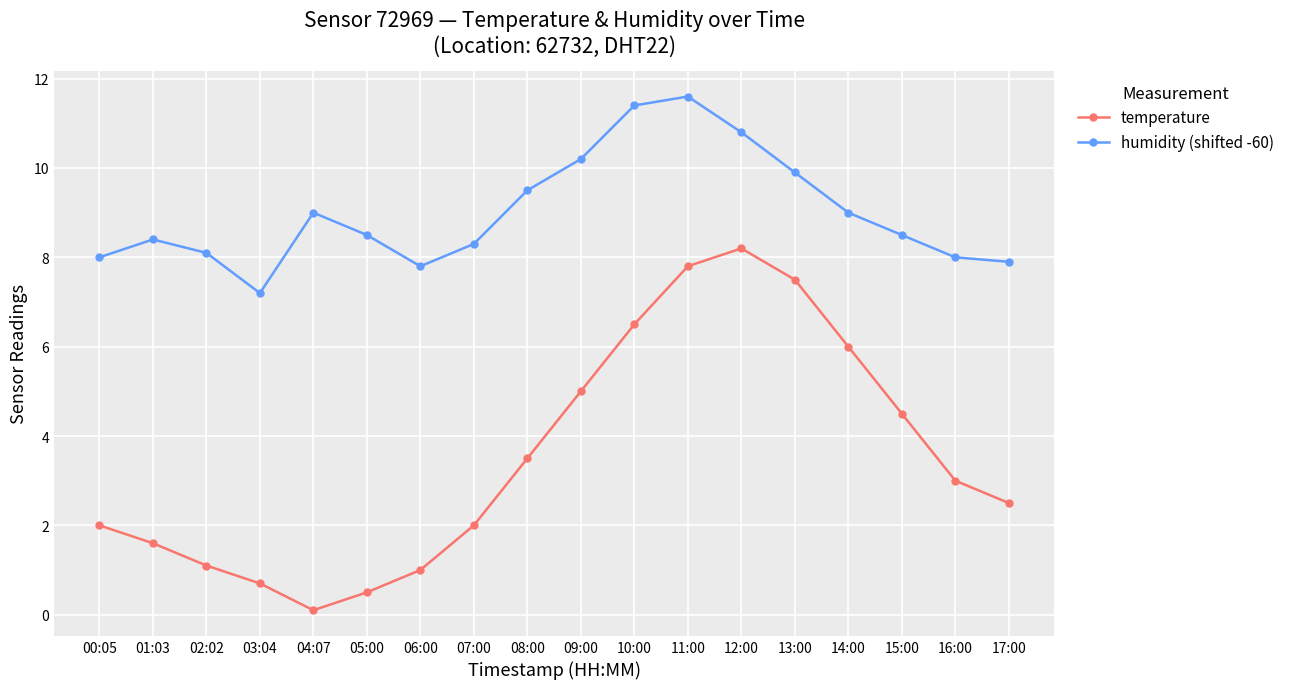

At which label does humidity (shifted -60) reach its peak?

11:00